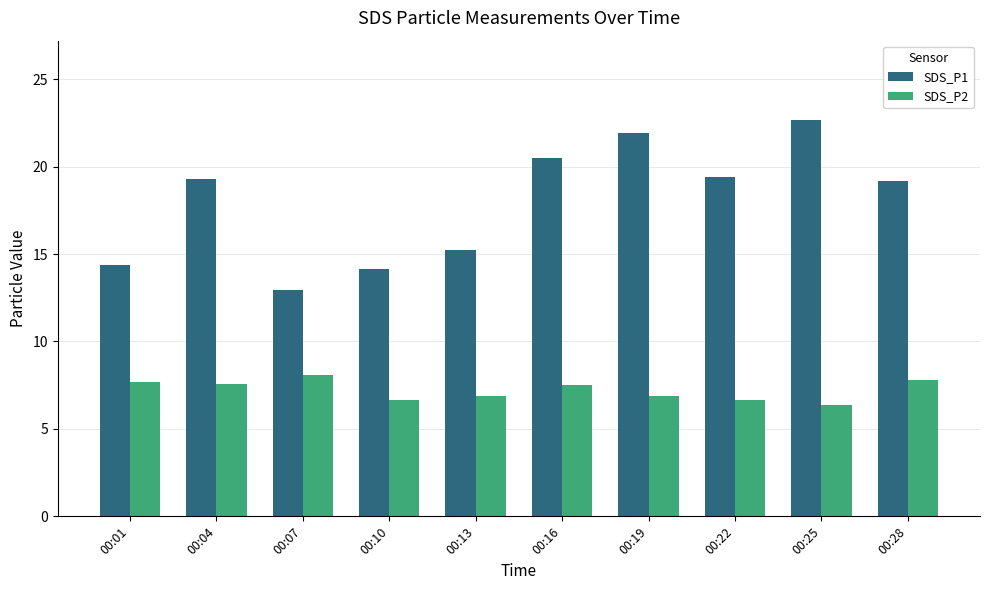

Rank the series at 00:04 from highest to lowest value.

SDS_P1, SDS_P2